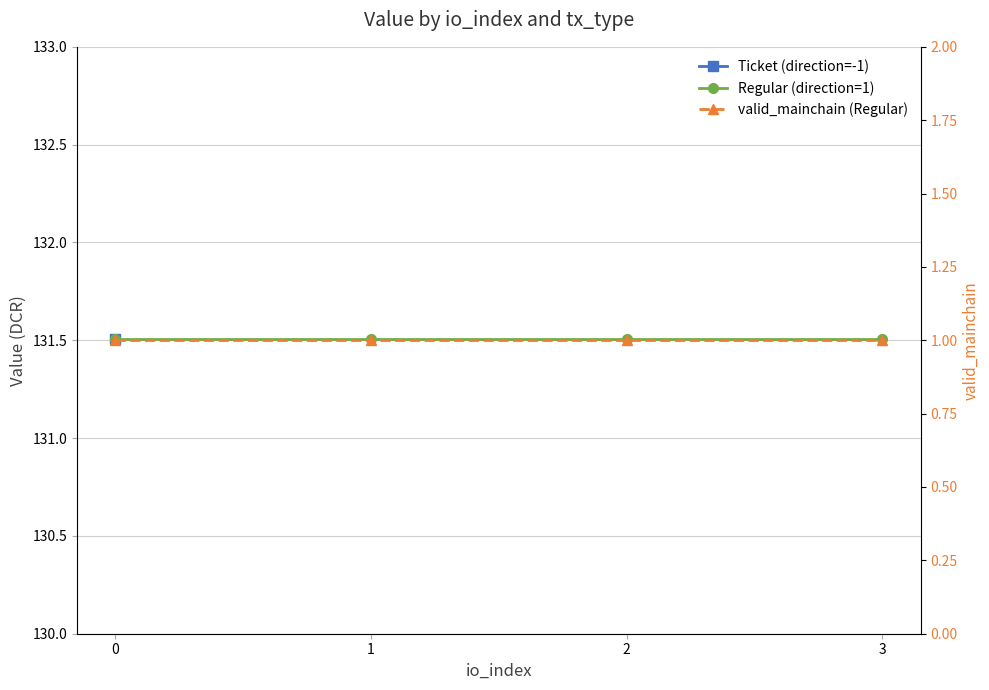

Which series changed the most between 0 and 1?

Regular (direction=1)